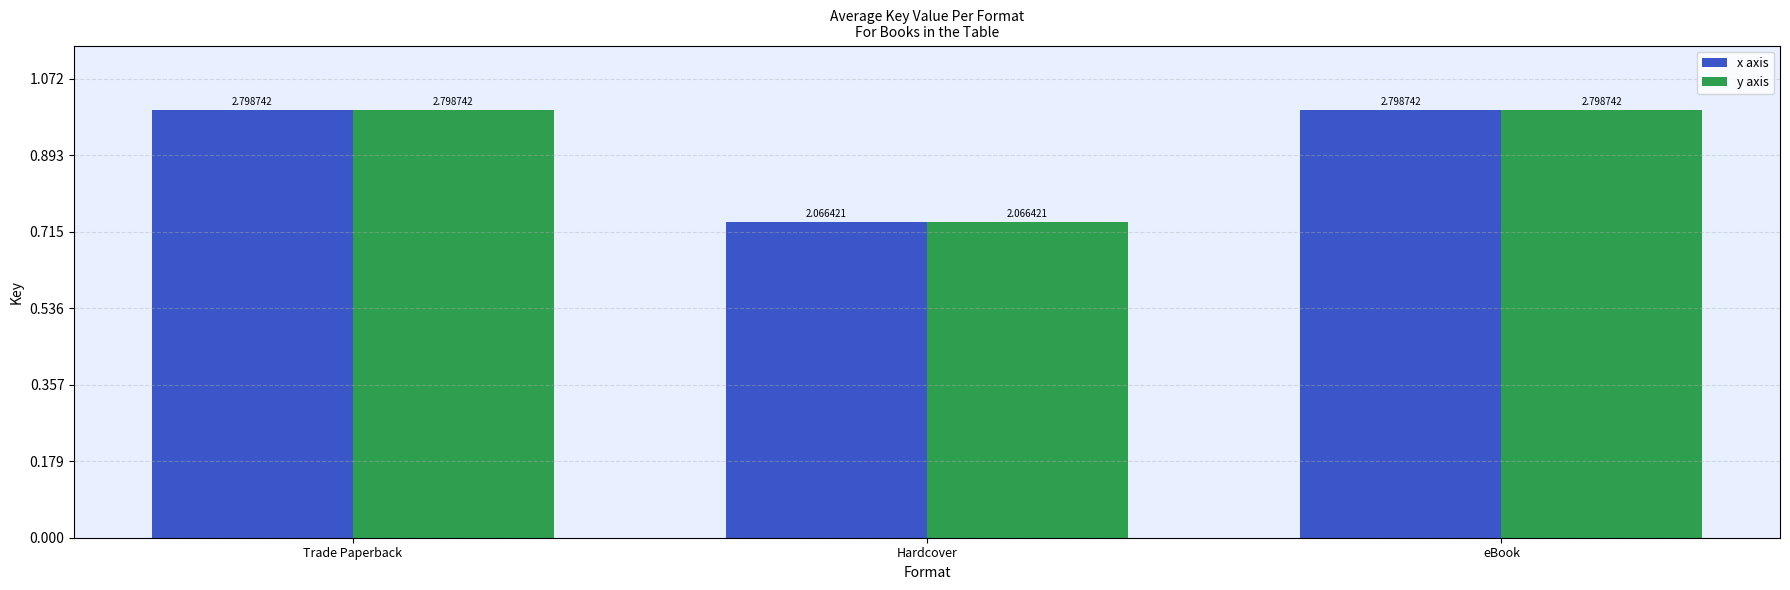

List the labels in order of y axis value, largest first.

Trade Paperback, eBook, Hardcover